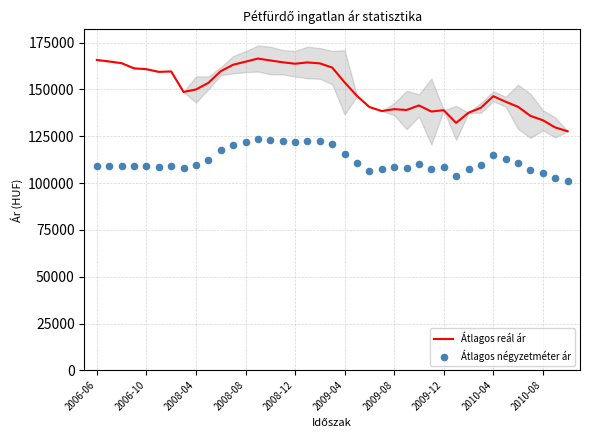

Which series contains the highest Y value?

Átlagos reál ár